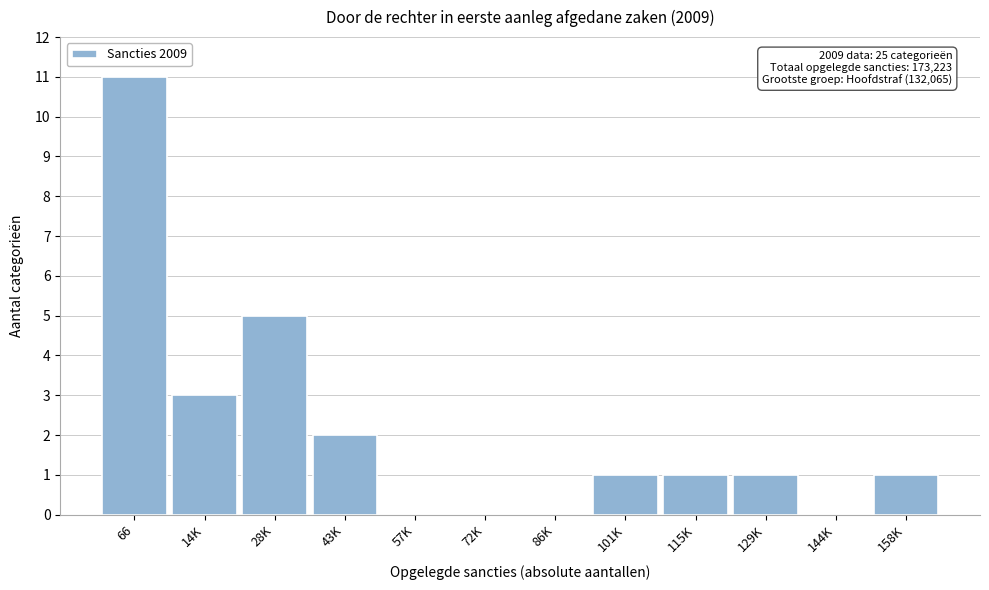

Reading left to right, what are all the values shown in this chart?

66=11	14K=3	28K=5	43K=2	57K=0	72K=0	86K=0	101K=1	115K=1	129K=1	144K=0	158K=1